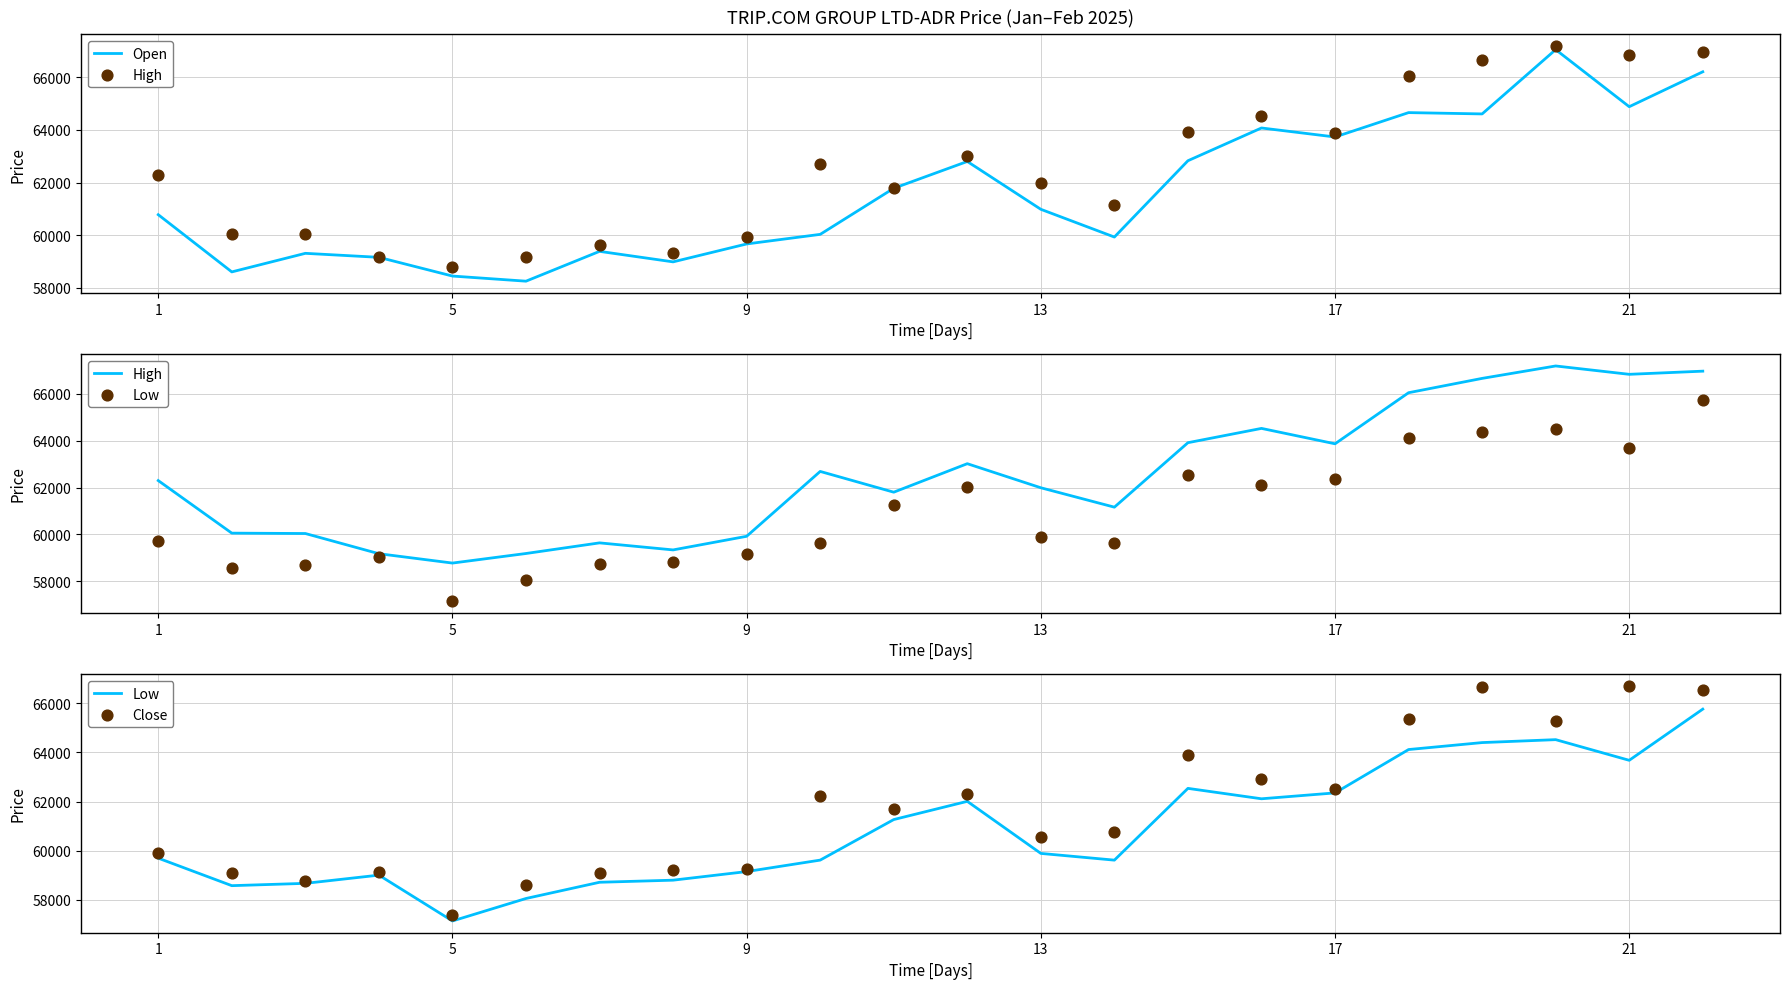

What are all the series names shown in the legend?

Open, High, Low, Close